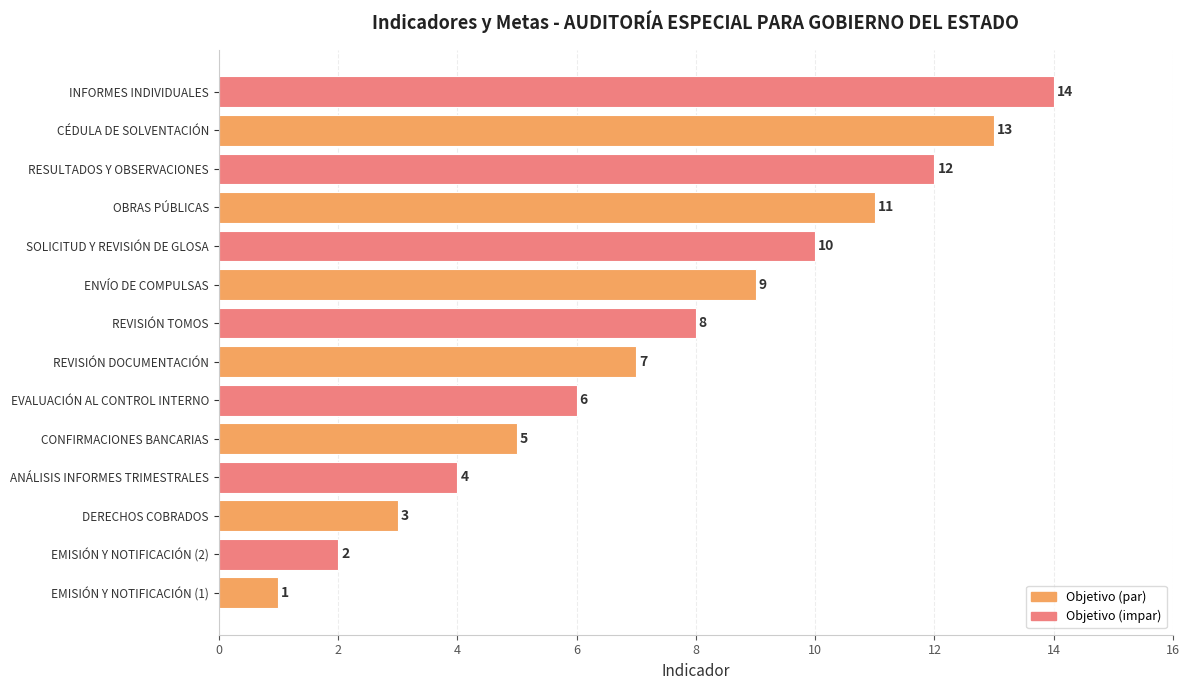

Approximately how many times larger is the value at ANÁLISIS INFORMES TRIMESTRALES compared to DERECHOS COBRADOS?

1.3